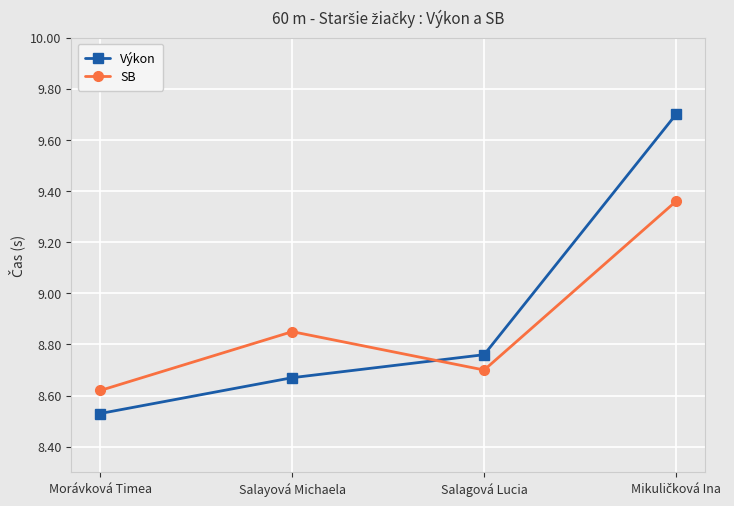

How many lines are shown in the chart?

2